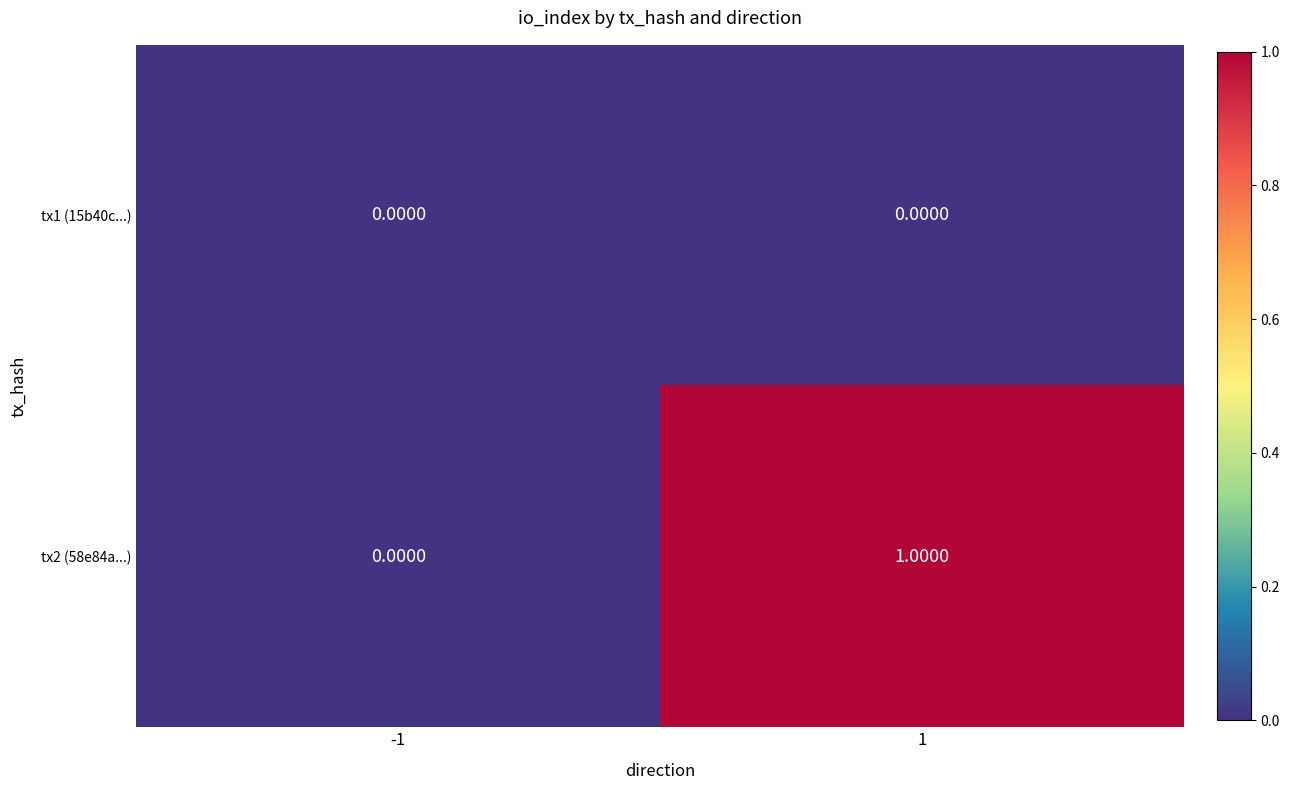

List the labels in order of tx2 (58e84a...) value, smallest first.

-1, 1